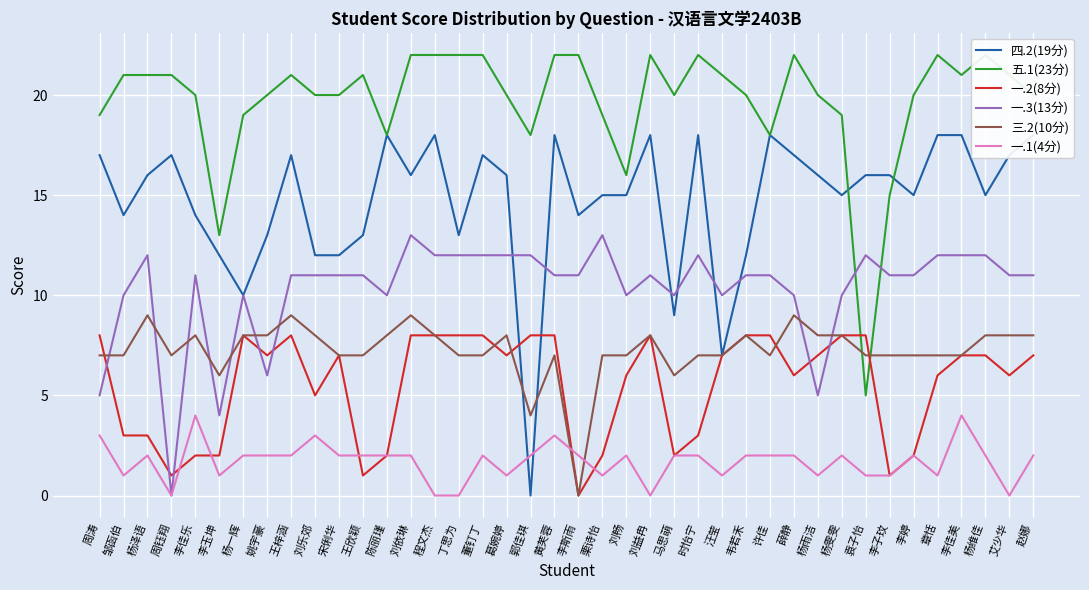

What are all the series names shown in the legend?

四.2(19分), 五.1(23分), 一.2(8分), 一.3(13分), 三.2(10分), 一.1(4分)